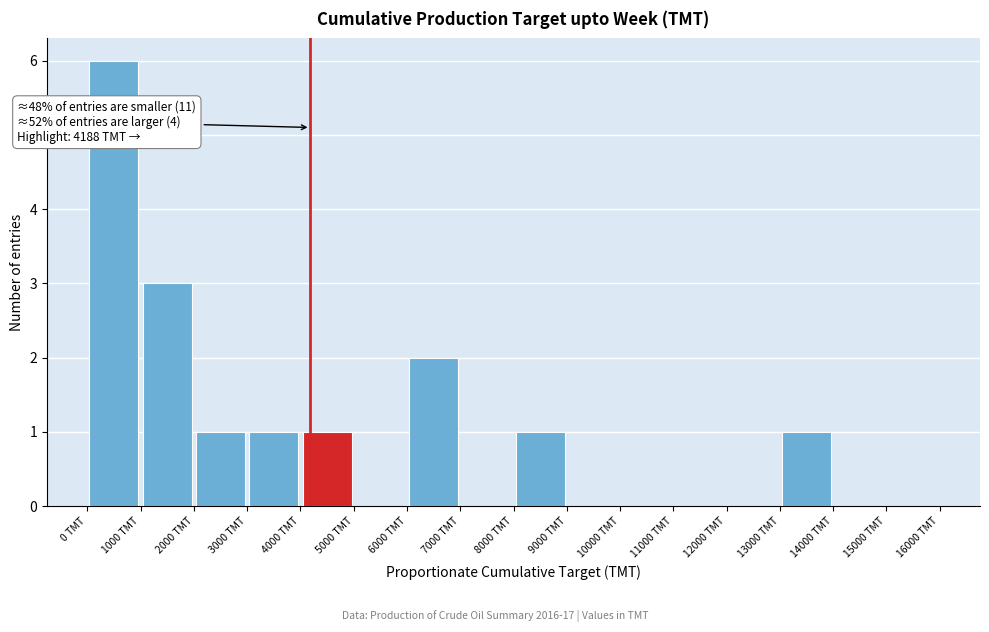

Which range on the x-axis has the tallest bar?

0 to 1000